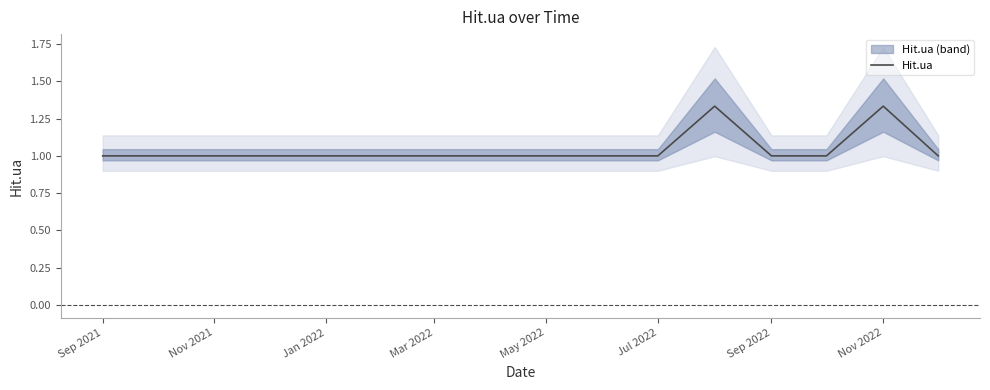

What is the value of the 13th point from the left?

1.0